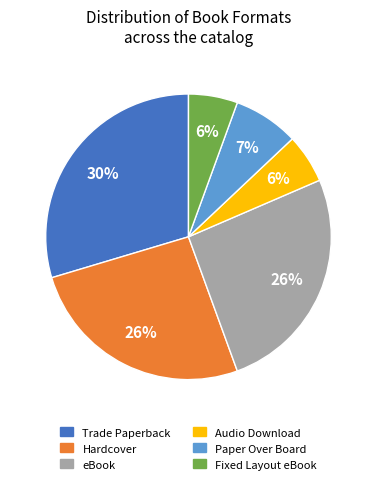

To the nearest percent, what is the average slice percentage?

17%